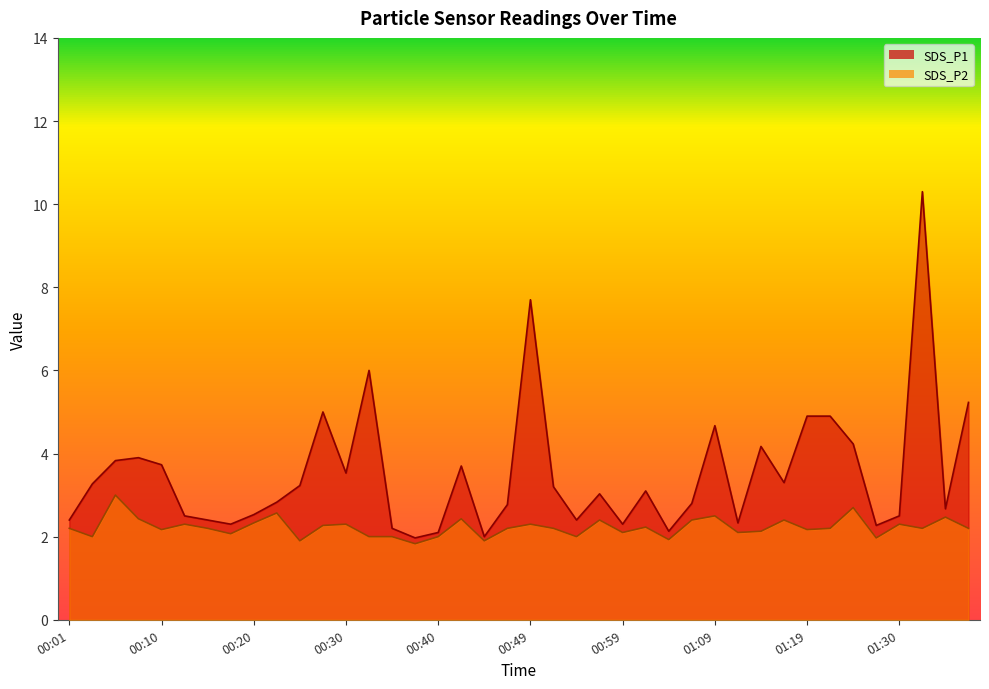

List the series in order of their peak value, highest first.

SDS_P1, SDS_P2